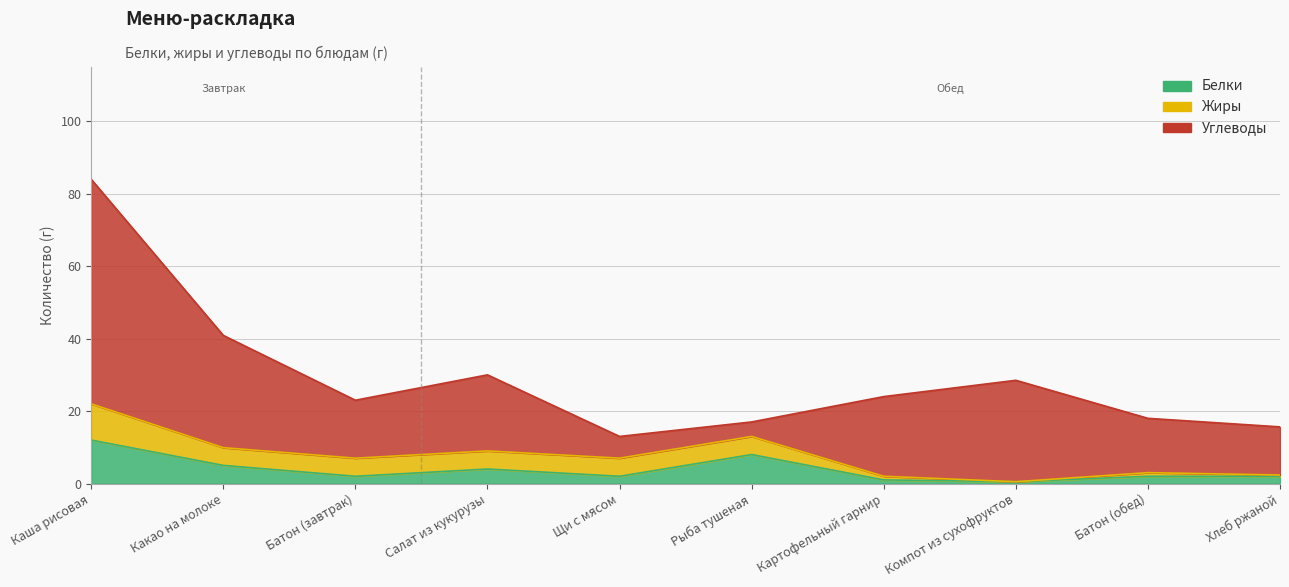

How many series are shown in this chart?

3